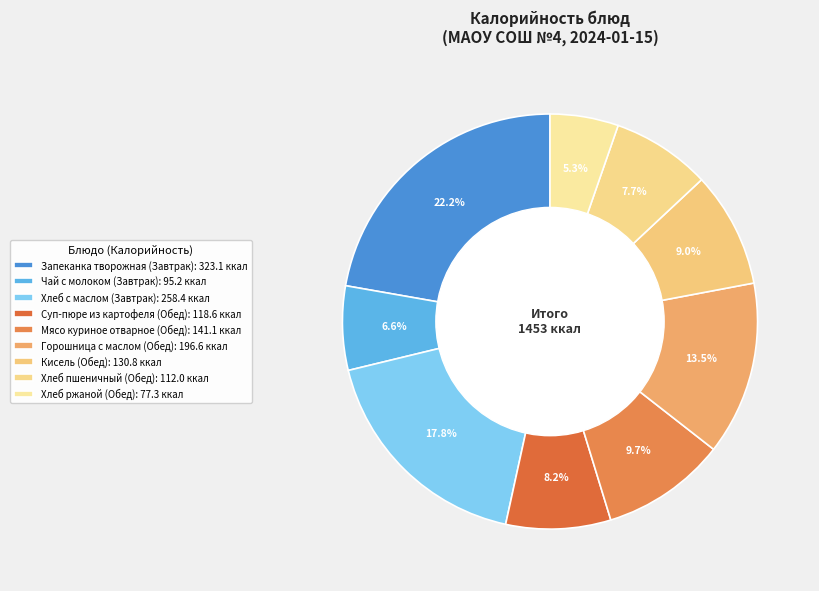

What is the smallest slice in the pie chart?

Хлеб ржаной
(Обед)